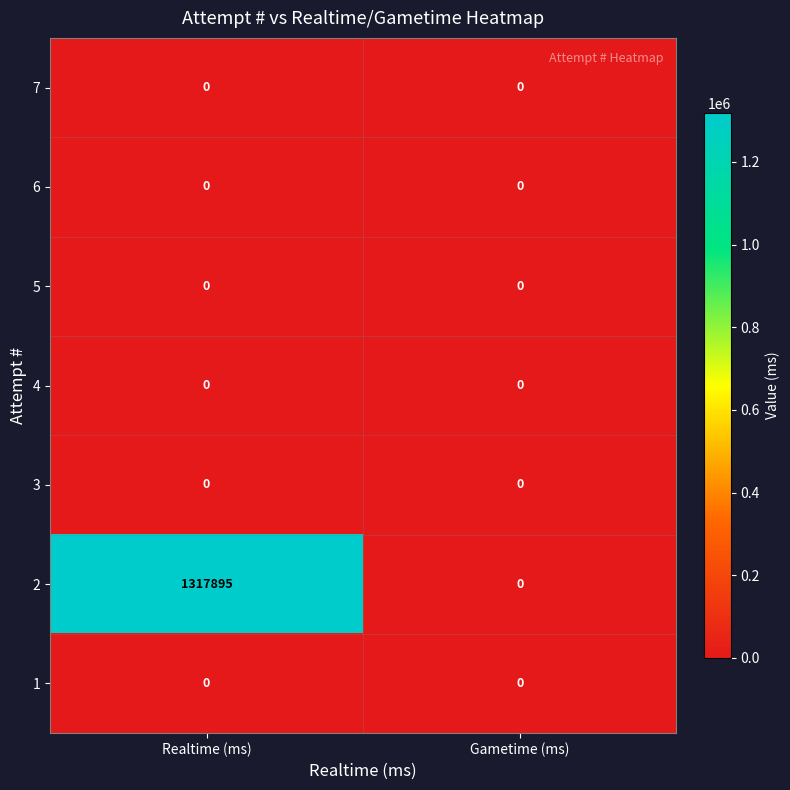

Which series has the largest total across all categories?

2